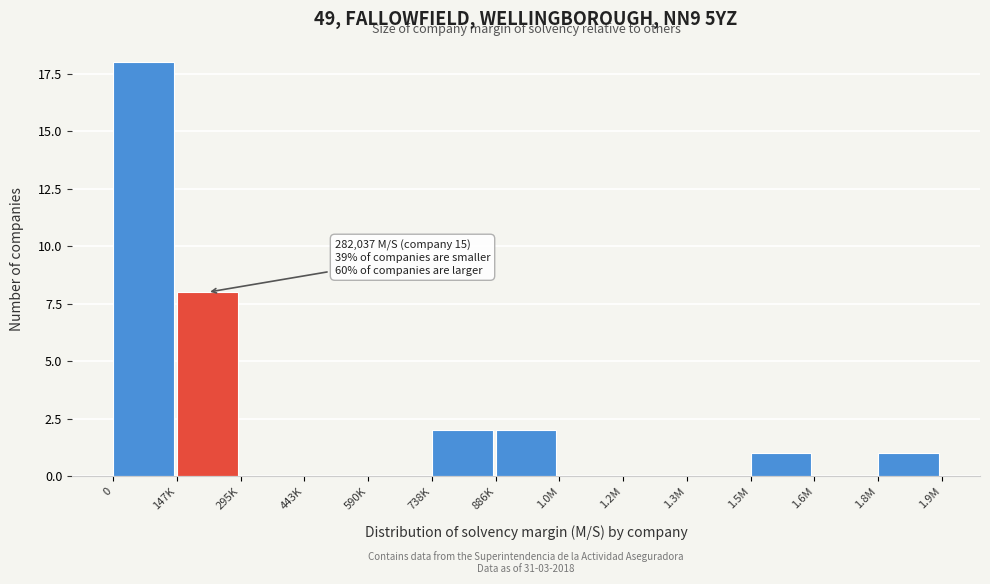

Reading left to right, what are all the values shown in this chart?

0=18	147K=8	295K=0	443K=0	590K=0	738K=2	886K=2	1.0M=0	1.2M=0	1.3M=0	1.5M=1	1.6M=0	1.8M=1